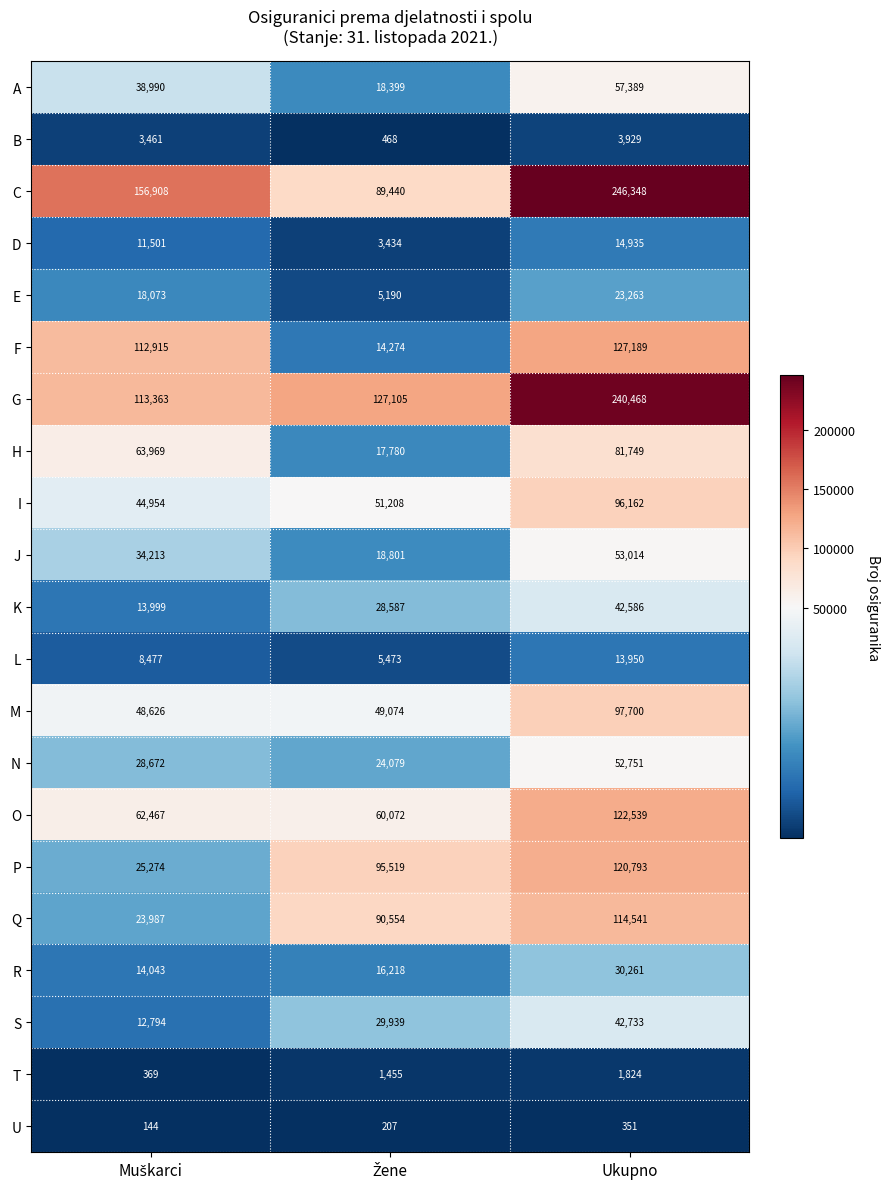

Which series has the largest total across all categories?

C